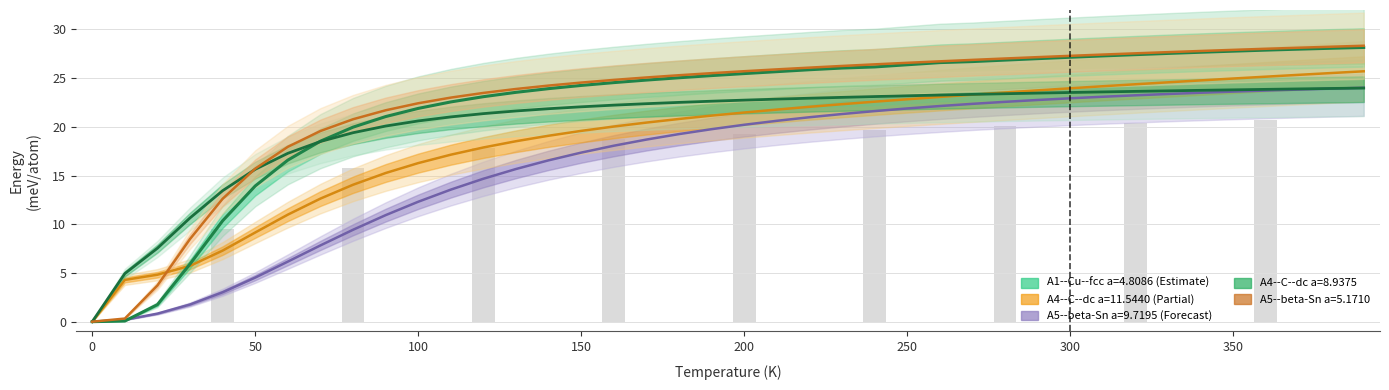

What is the maximum value shown in the chart?

28.3